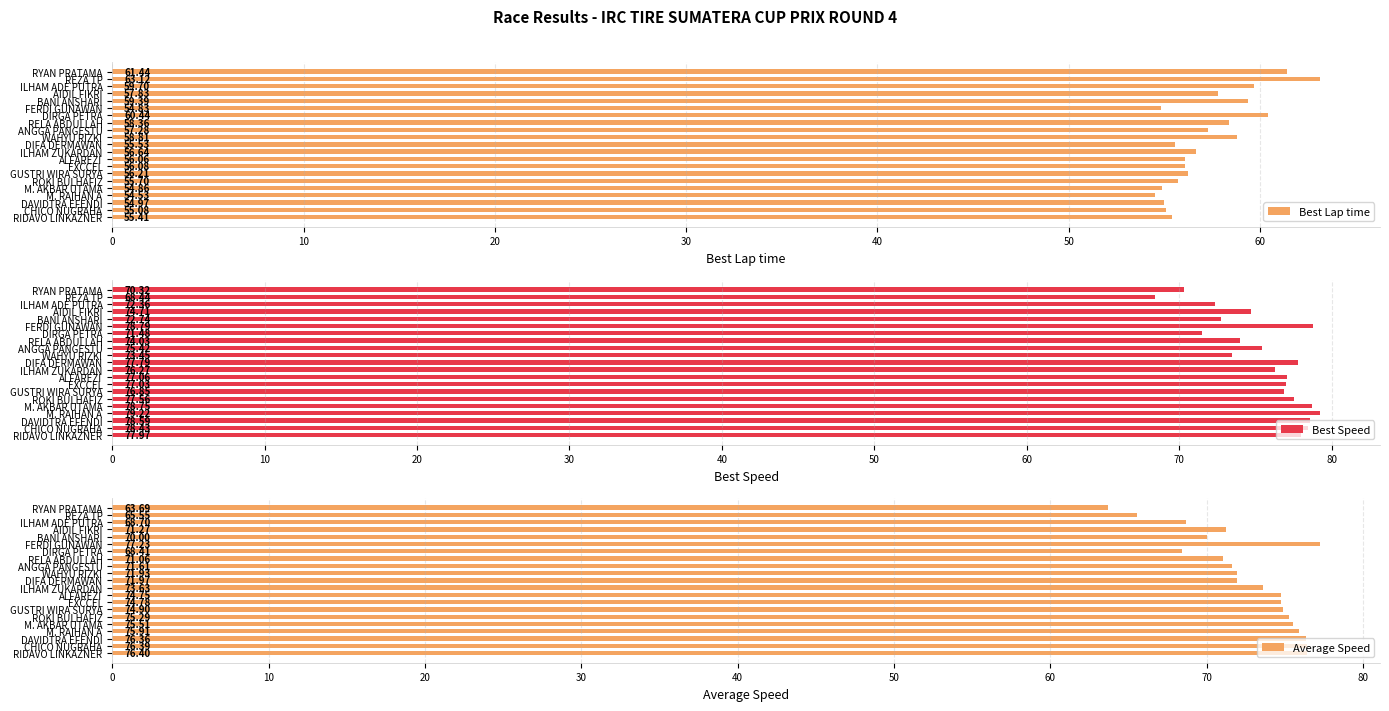

Which series has the largest range (max minus min)?

Average Speed